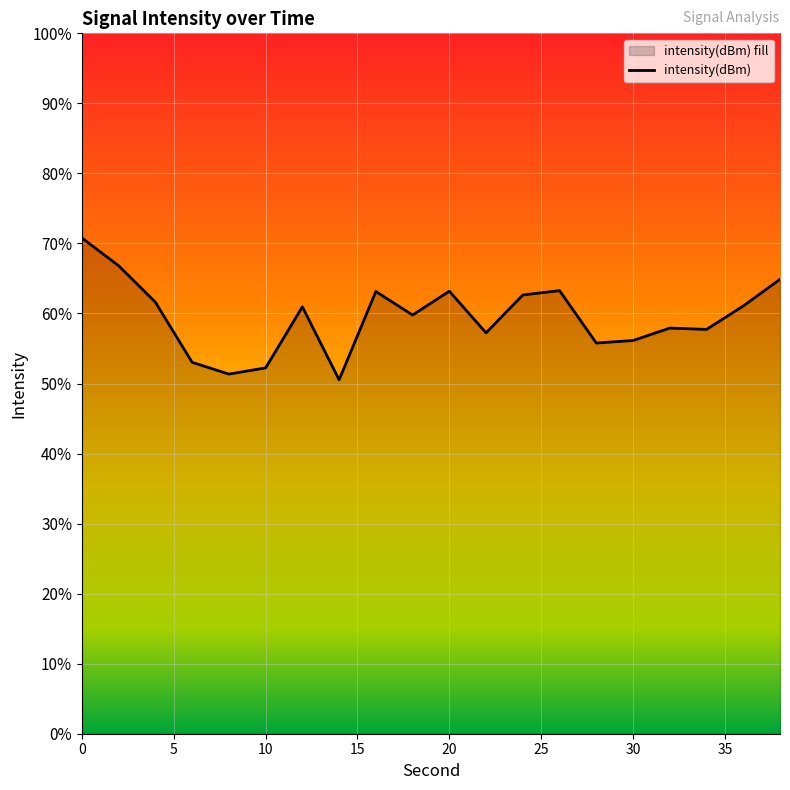

What is the change in value from 12 to 22?

-1.9